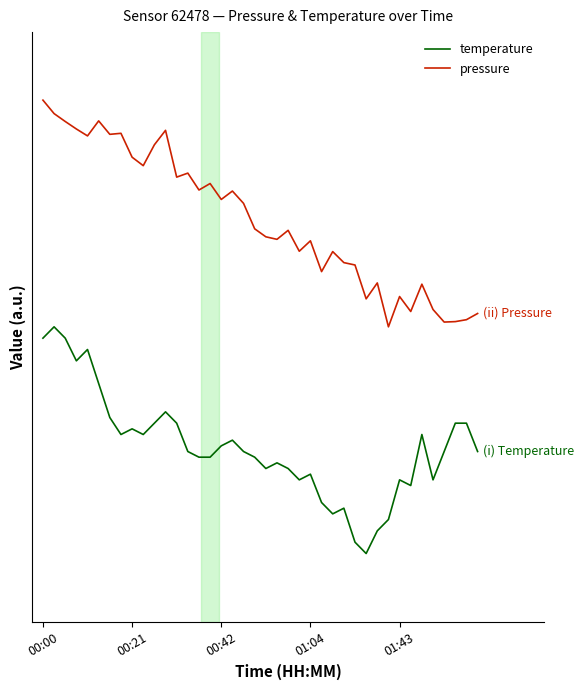

Rank the series by their maximum value, from lowest to highest.

temperature, pressure